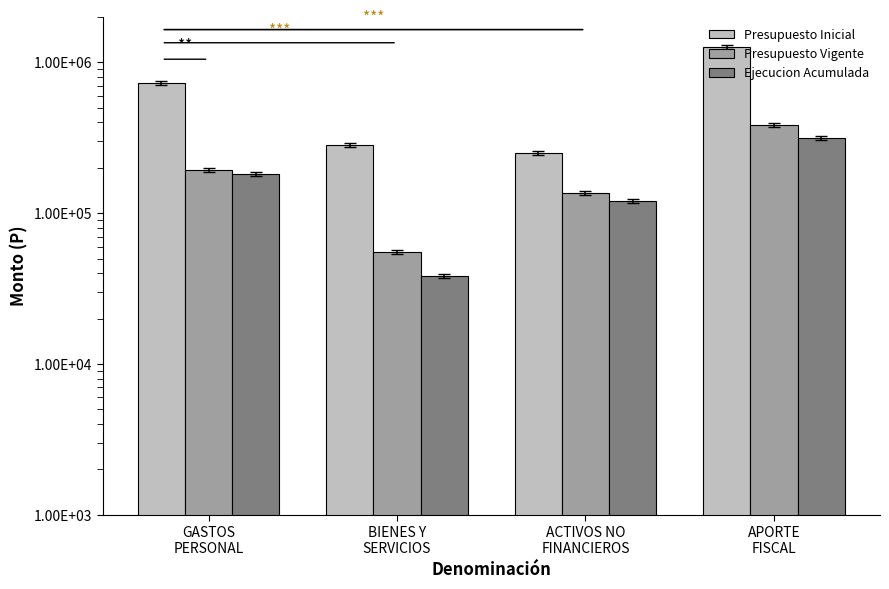

Which has a higher value, GASTOS
PERSONAL or BIENES Y
SERVICIOS?

GASTOS
PERSONAL